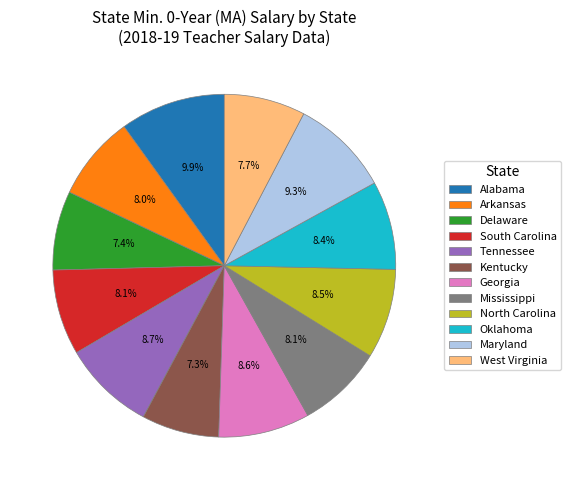

Is the sum of Delaware and Tennessee greater than half?

No